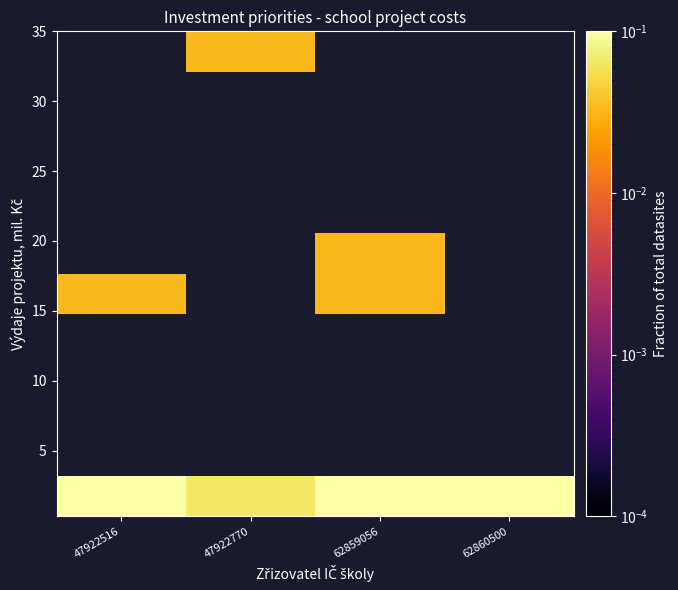

Between 62860500 and 47922770, which is larger?

62860500